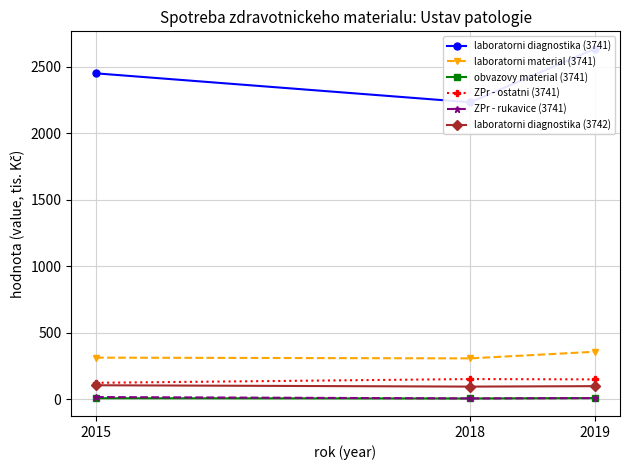

At 2019, list the series in order from largest to smallest.

laboratorni diagnostika (3741), laboratorni material (3741), ZPr - ostatni (3741), laboratorni diagnostika (3742), obvazovy material (3741), ZPr - rukavice (3741)